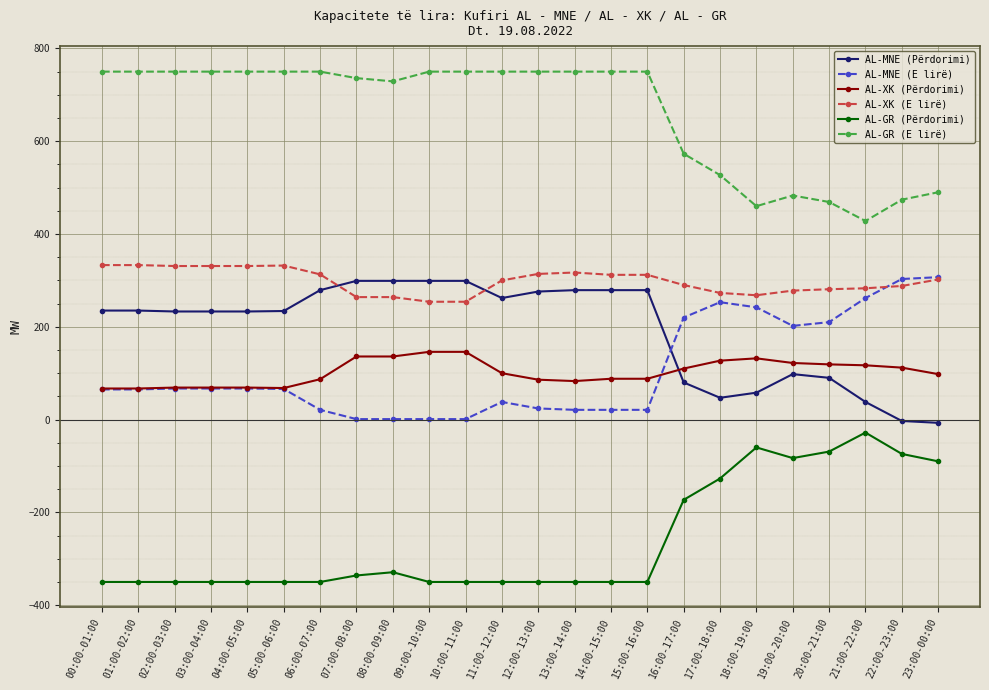

What value does the AL-MNE (E lirë) series have at 10:00-11:00?

1